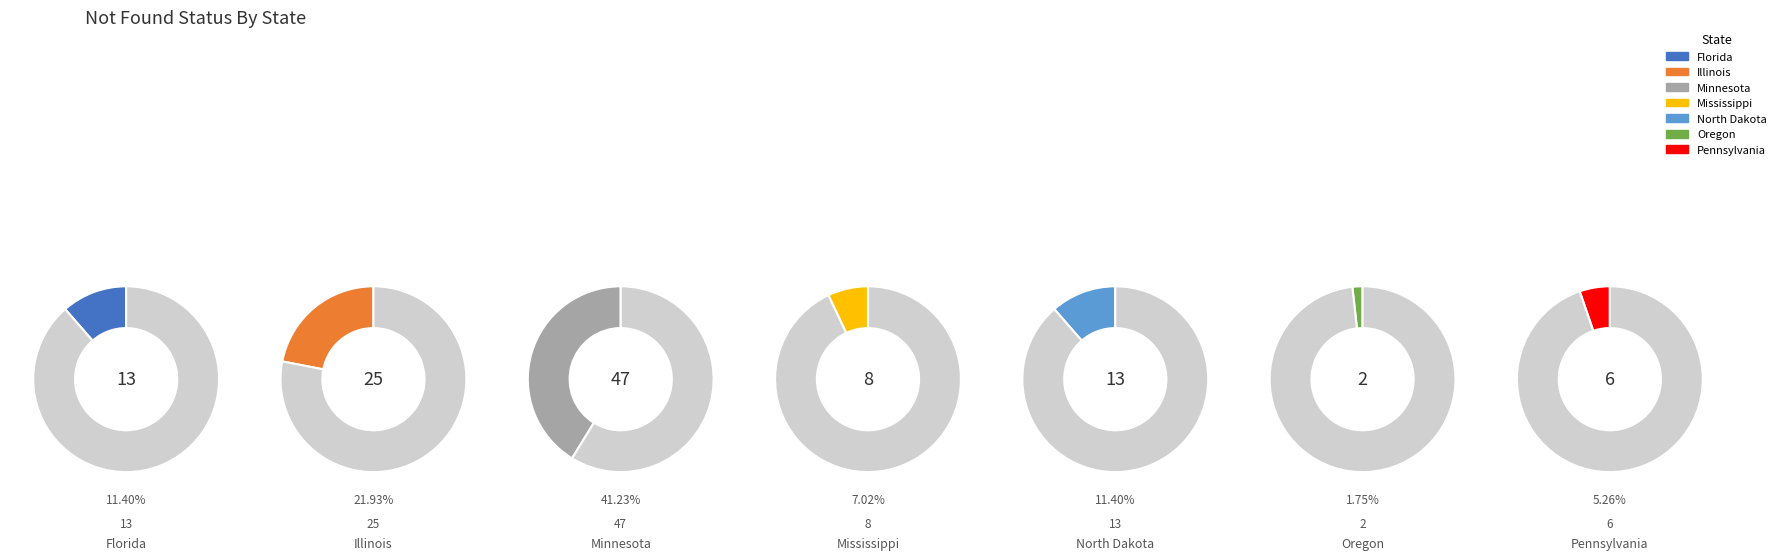

How many slices are in this pie chart?

7